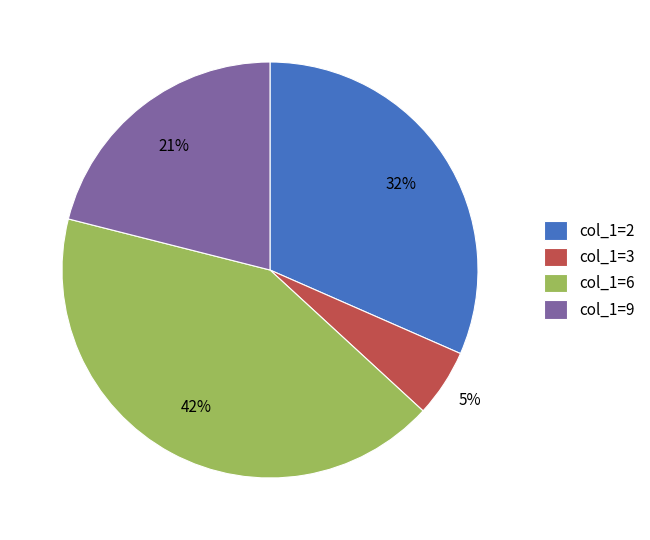

Which has a higher value, col_1=2 or col_1=9?

col_1=2